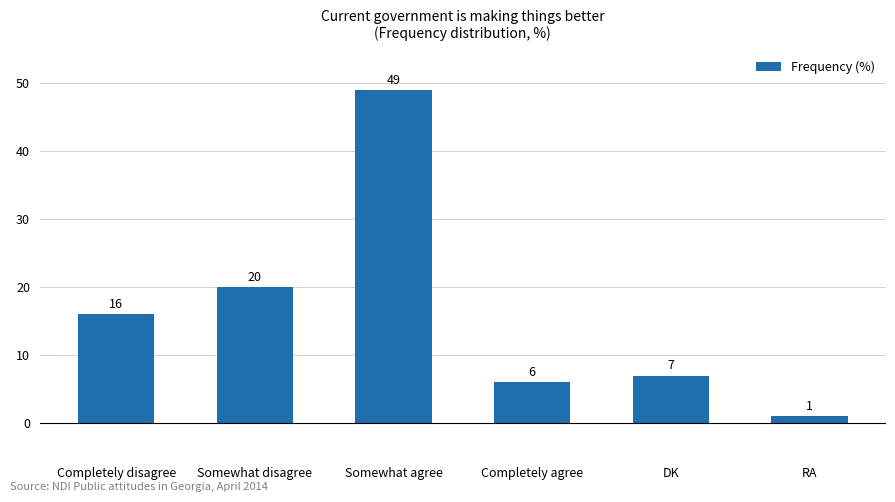

Reading right to left, extract all data points from this chart.

1	7	6	49	20	16